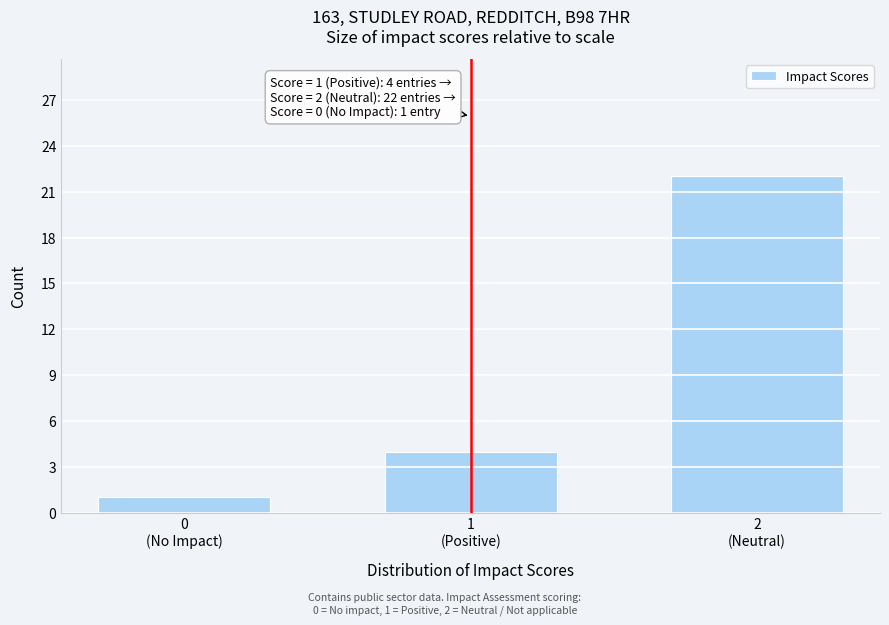

Reading left to right, extract all data points from this chart.

1	4	22